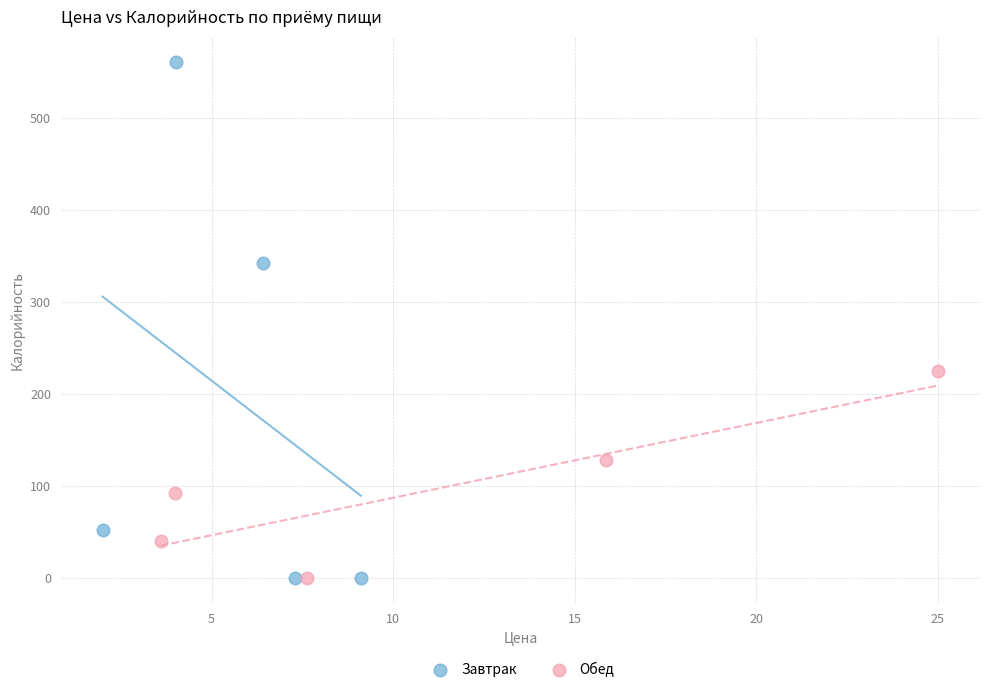

What are all the series names shown in the legend?

Завтрак, Обед